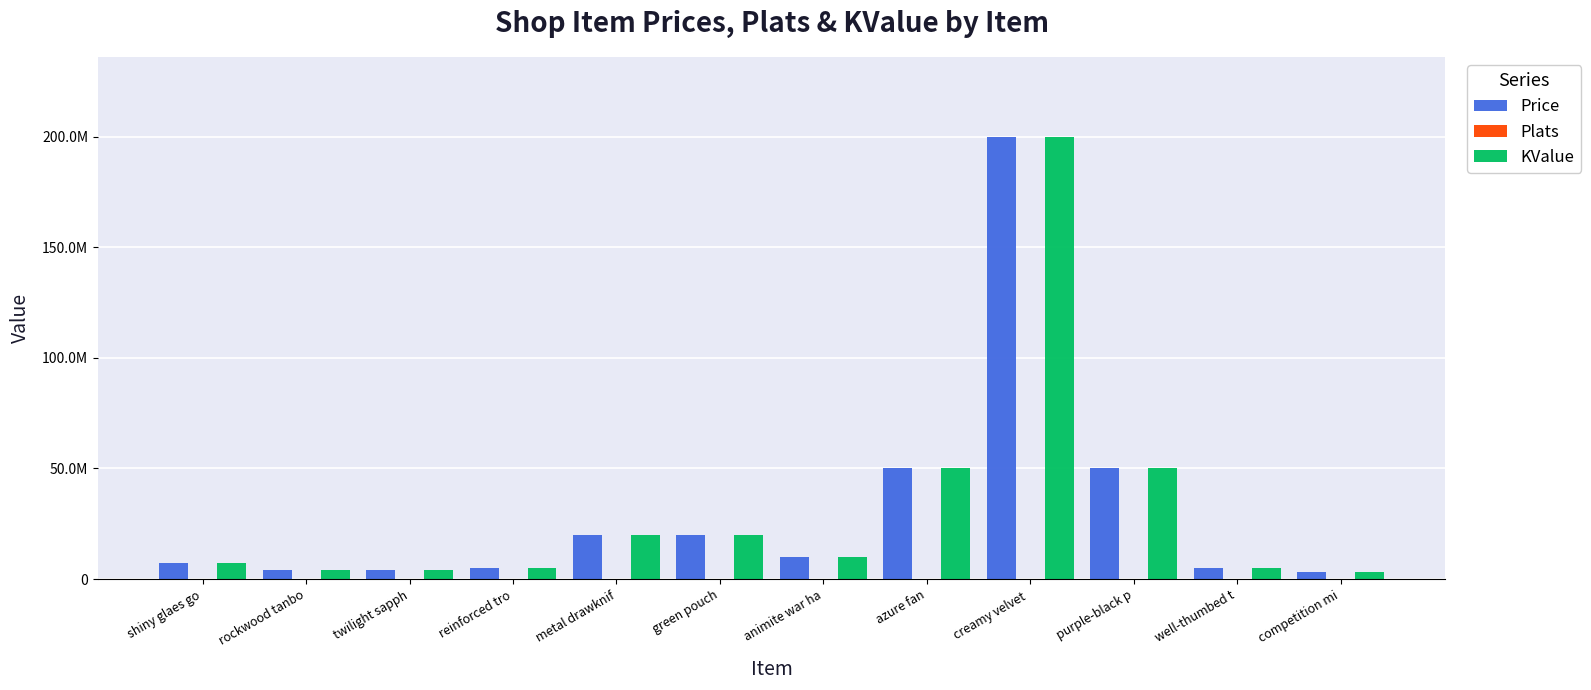

What is the total value across all series at azure fan?

100005000